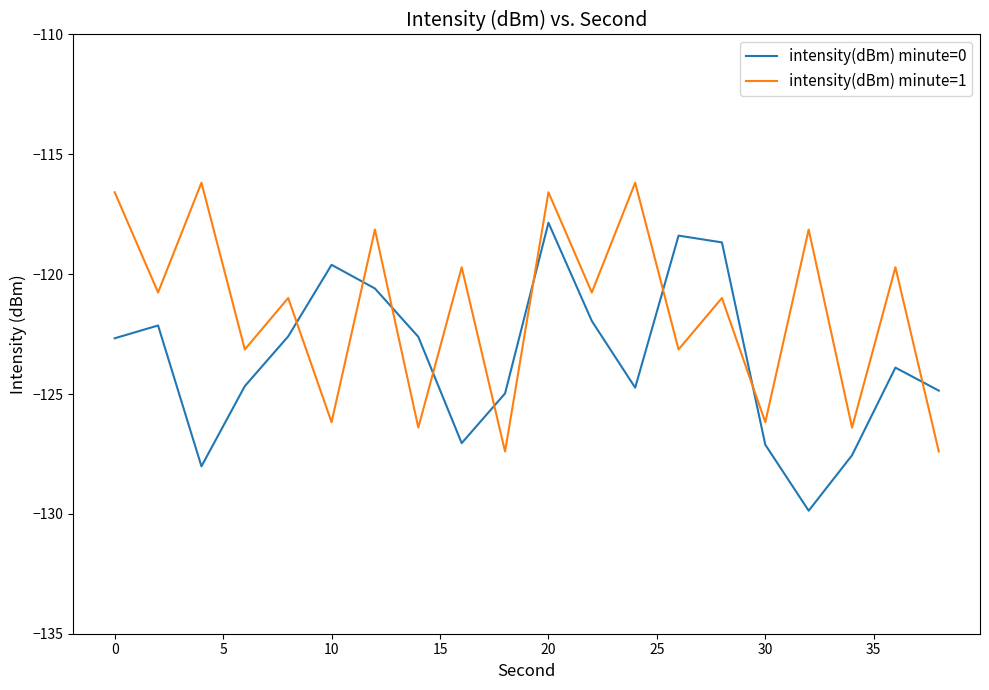

What is the maximum value shown in the chart?

-116.2